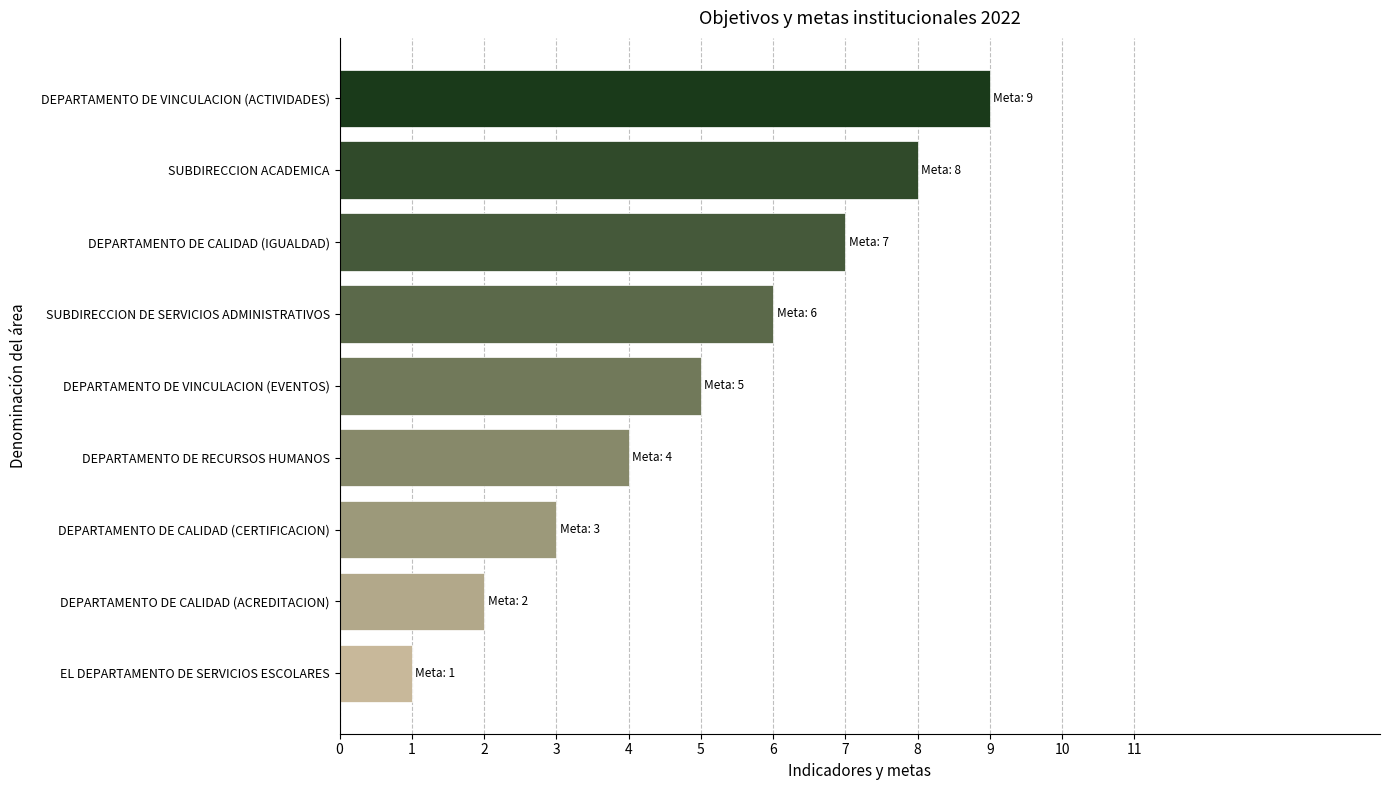

The value at DEPARTAMENTO DE VINCULACION (ACTIVIDADES) is 9. True or false?

True